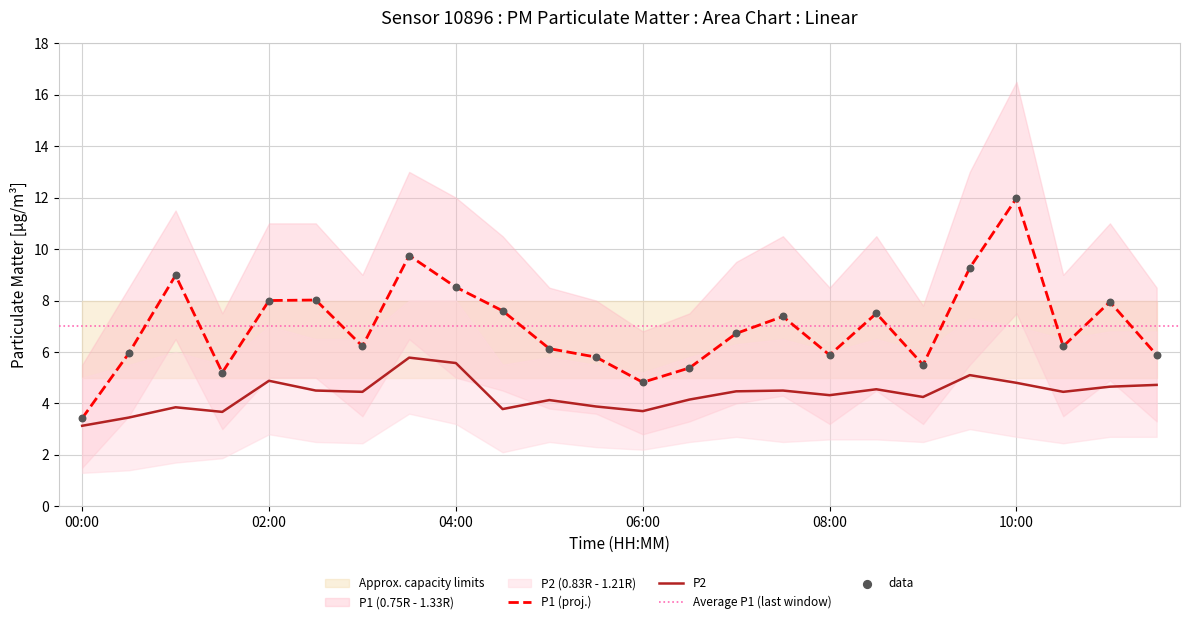

Is it true that P1 (proj.) equals 7.8 at 06:00?

False